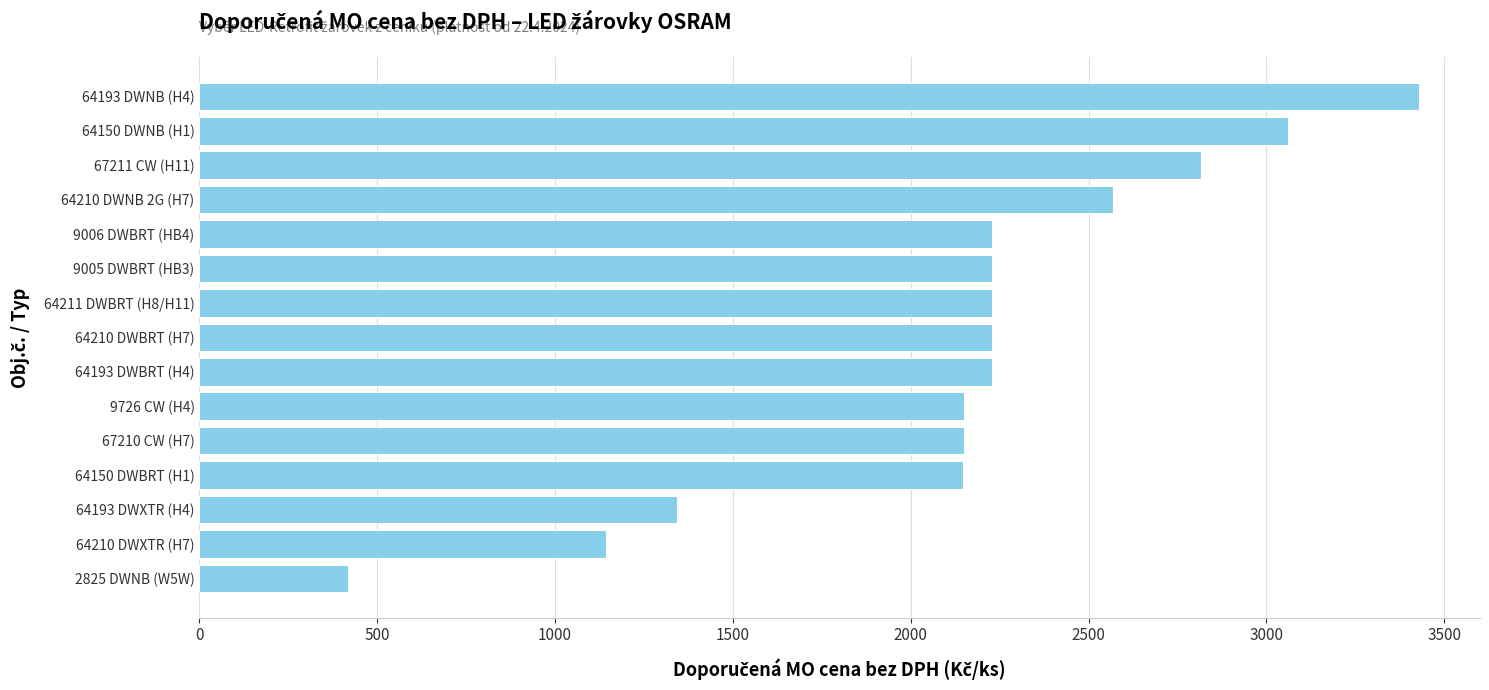

The value at 64193 DWNB (H4) is 3429. True or false?

True